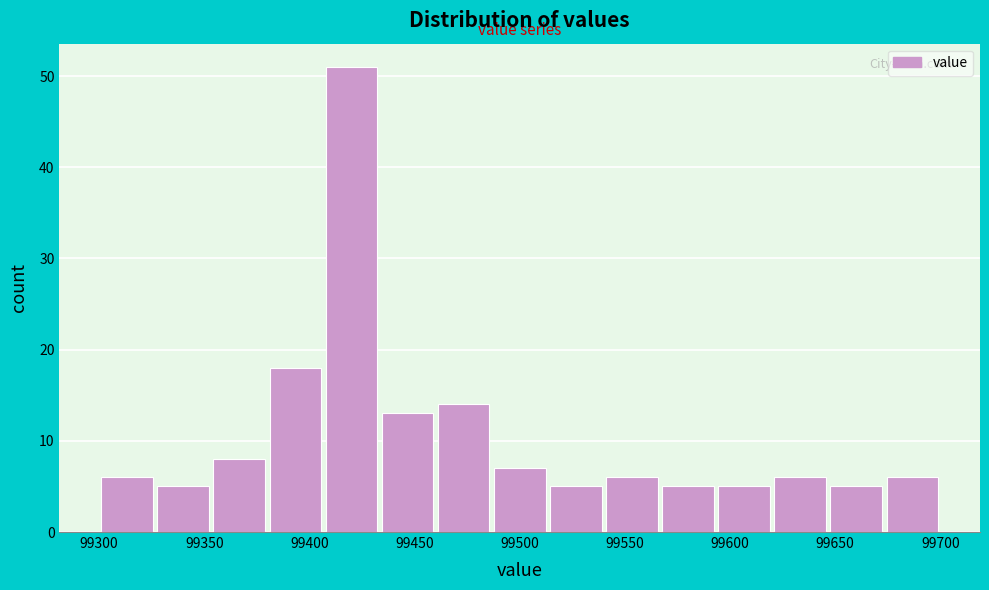

Reading left to right, transcribe this chart: for each bar, give the range it covers on the x-axis and its height. Neither the bar edges nor the heights are printed on the chart, so give them approximately, as read against the axes.

99300 to 99325: 6
99325 to 99355: 5
99355 to 99380: 8
99380 to 99405: 18
99405 to 99435: 51
99435 to 99460: 13
99460 to 99485: 14
99485 to 99515: 7
99515 to 99540: 5
99540 to 99565: 6
99565 to 99595: 5
99595 to 99620: 5
99620 to 99645: 6
99645 to 99675: 5
99675 to 99700: 6